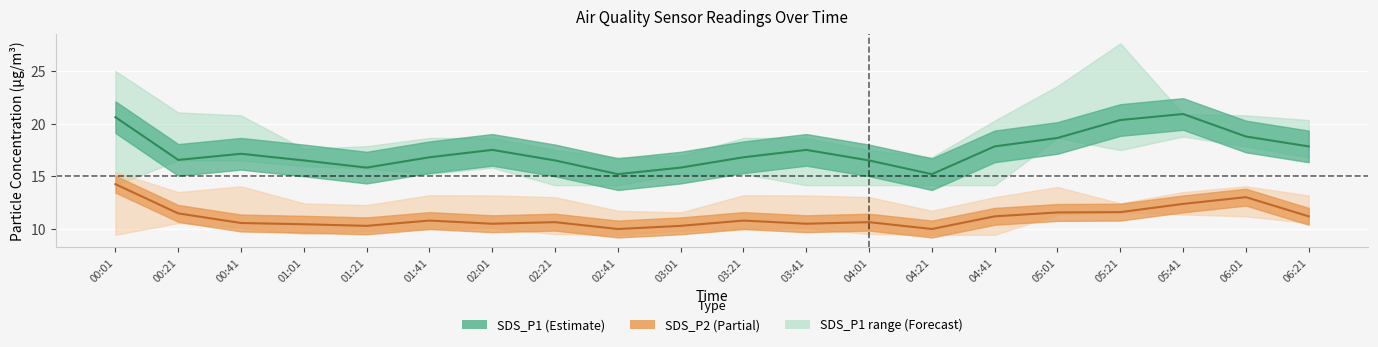

How many data points in SDS_P1_upper are above 18?

13